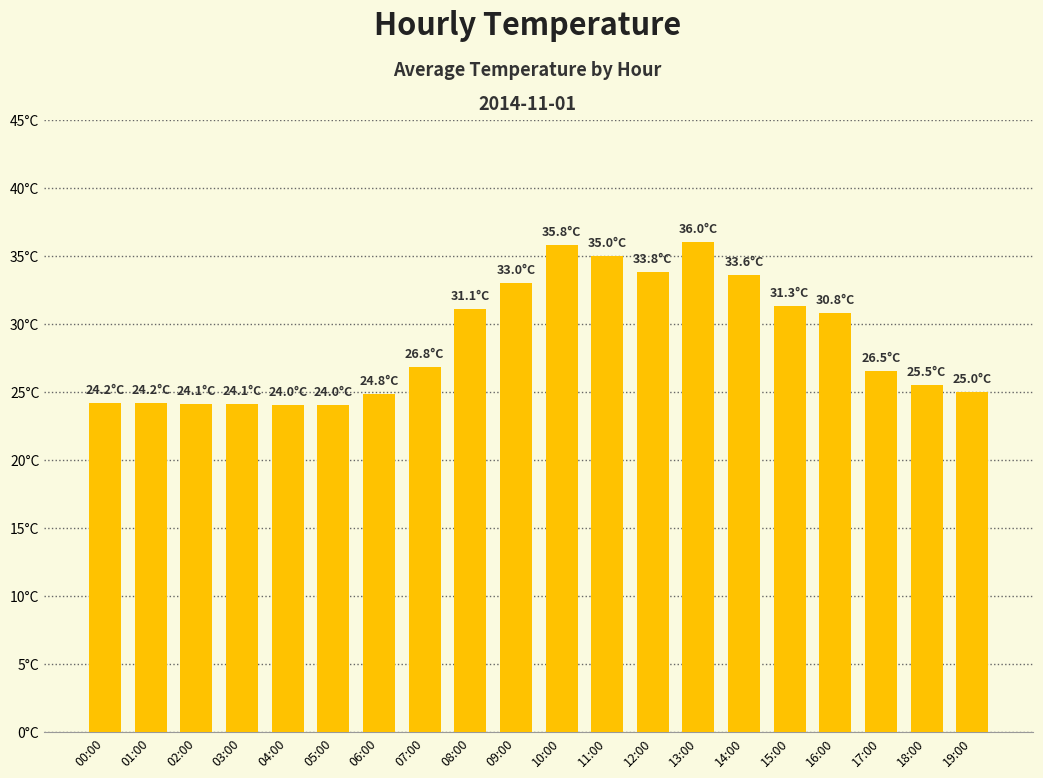

What position from the left is 12:00?

13